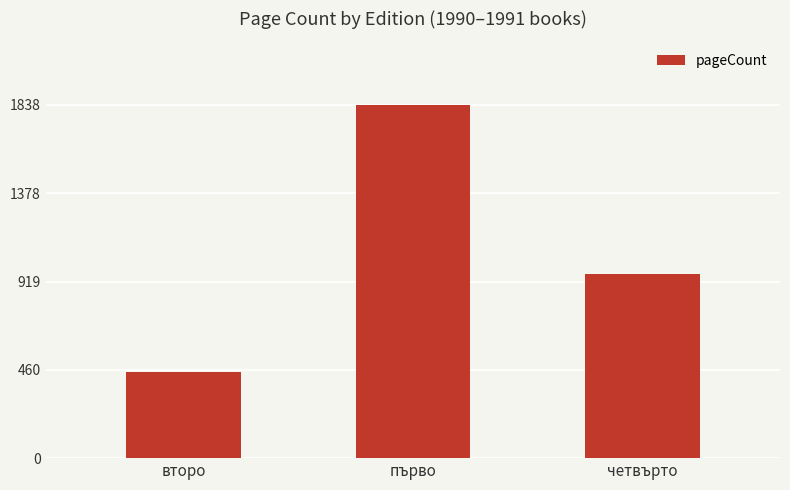

What is the maximum value shown in the chart?

1838